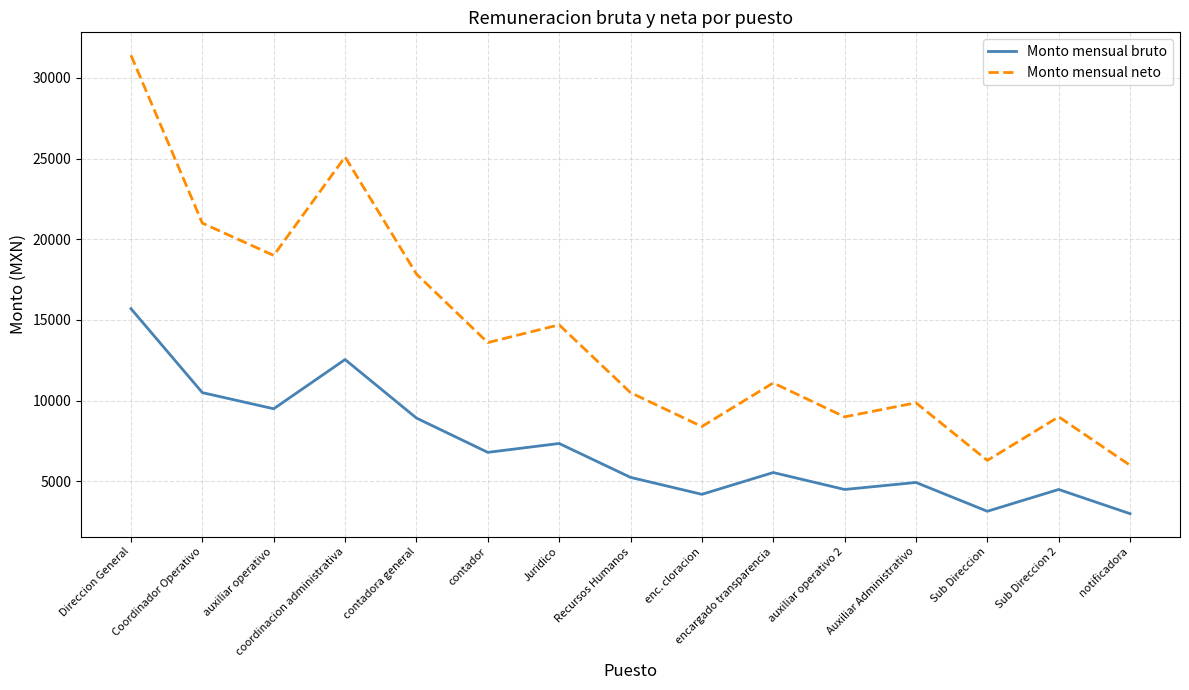

Where is the first local minimum for Monto mensual neto?

auxiliar operativo